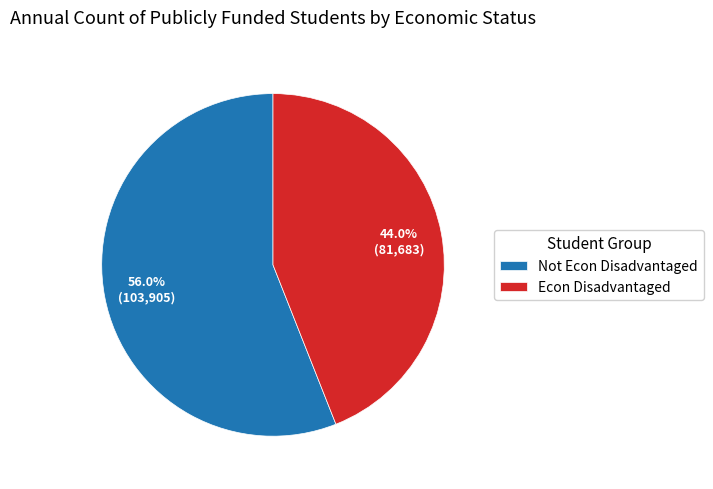

Combined, what portion of the pie is Not Econ Disadvantaged and Econ Disadvantaged?

100.0%